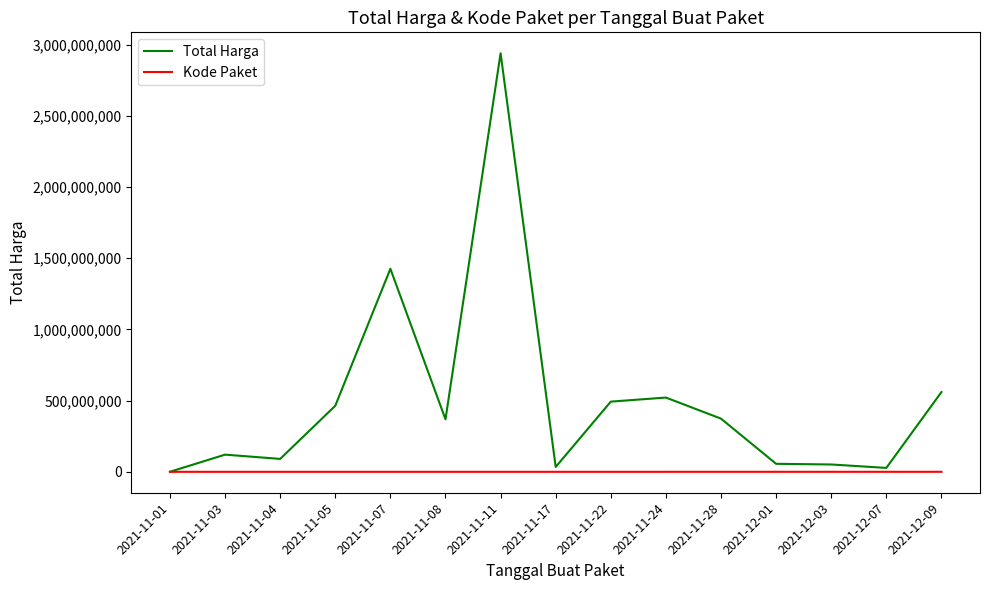

At how many categories does at least one series exceed 2929610640?

1